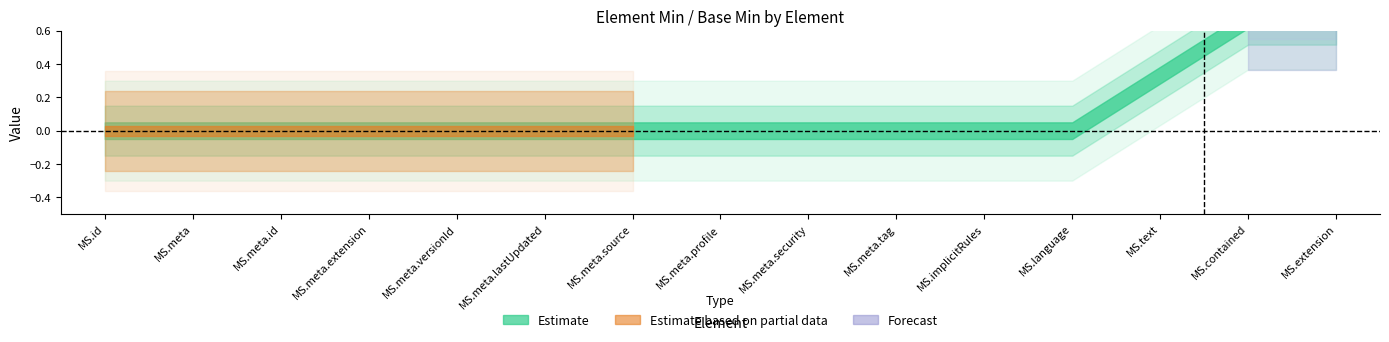

True or false: Forecast and Estimate based on partial data cross at least once.

False